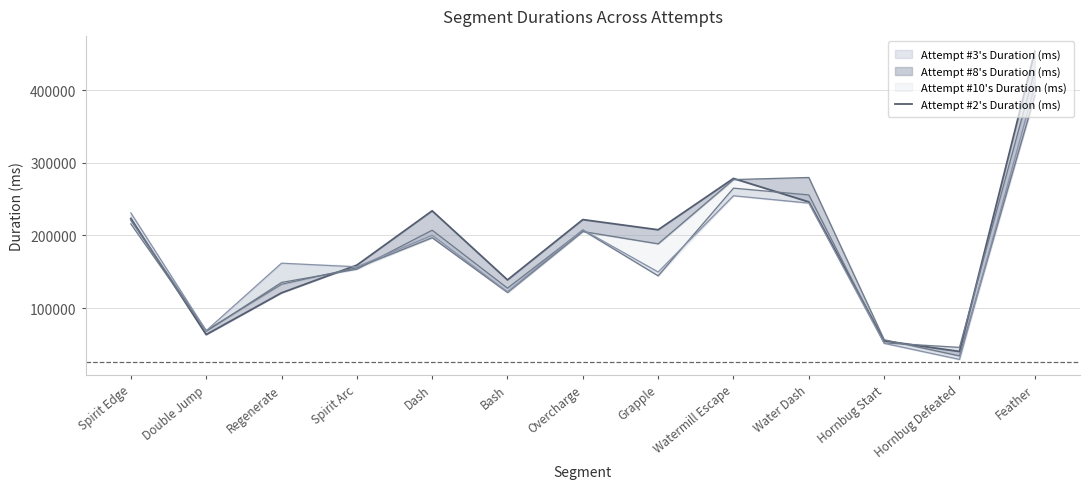

What is the difference between the maximum and minimum values?

413851